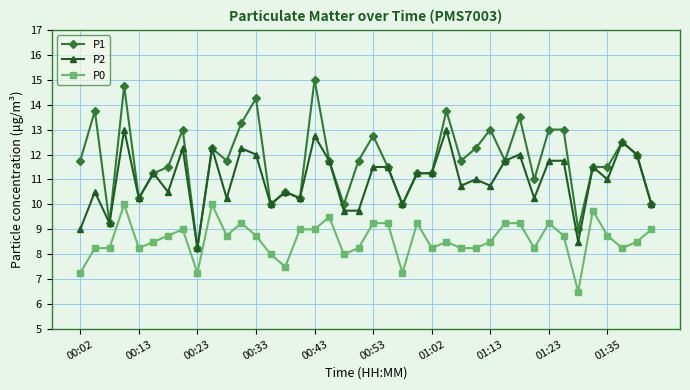

True or false: P0 and P2 intersect in this chart.

False